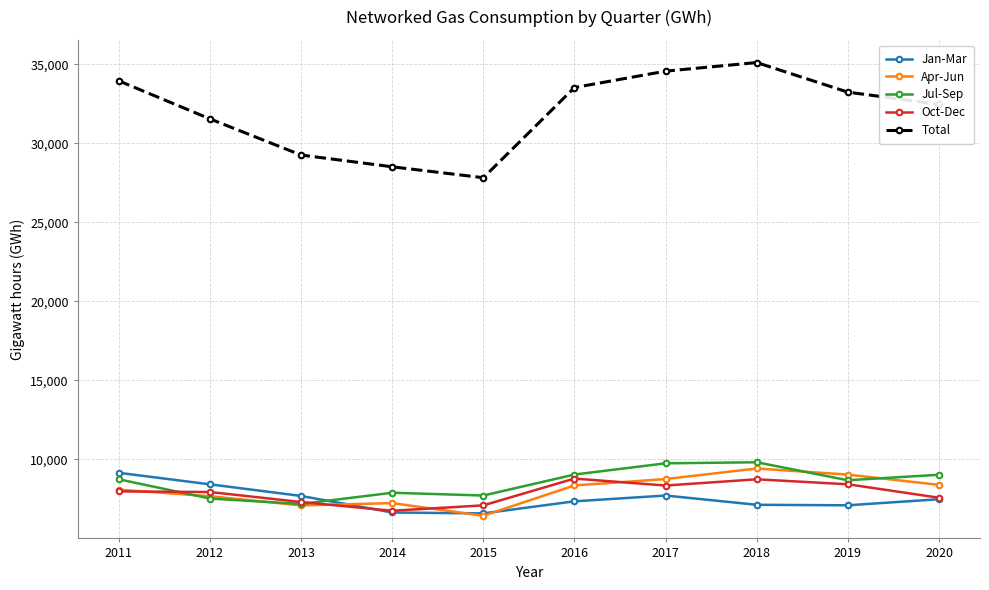

What is the value of the Jul-Sep point at the 3rd from the left?

7183